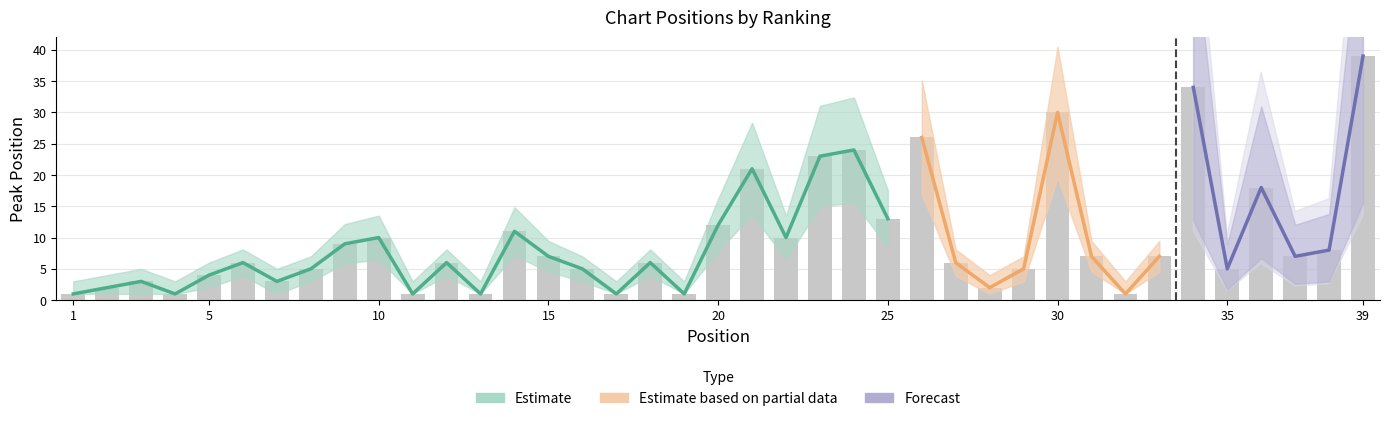

List the labels in order of value, smallest first.

1, 4, 11, 13, 17, 19, 32, 2, 28, 3, 7, 5, 8, 16, 29, 35, 6, 12, 18, 27, 15, 31, 33, 37, 38, 9, 10, 22, 14, 20, 25, 36, 21, 23, 24, 26, 30, 34, 39